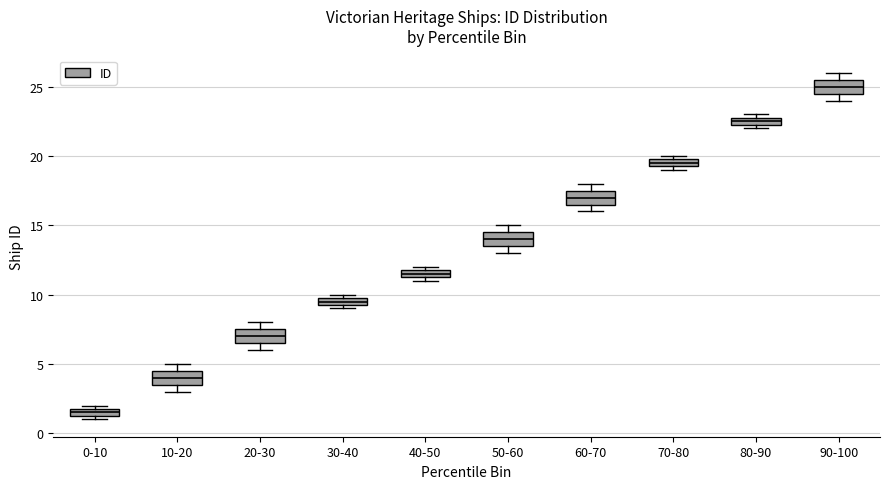

Where is the lower edge of the box for 70-80 on the y-axis? The values are not printed on the chart, so give them approximately, as read against the axis.

19.5